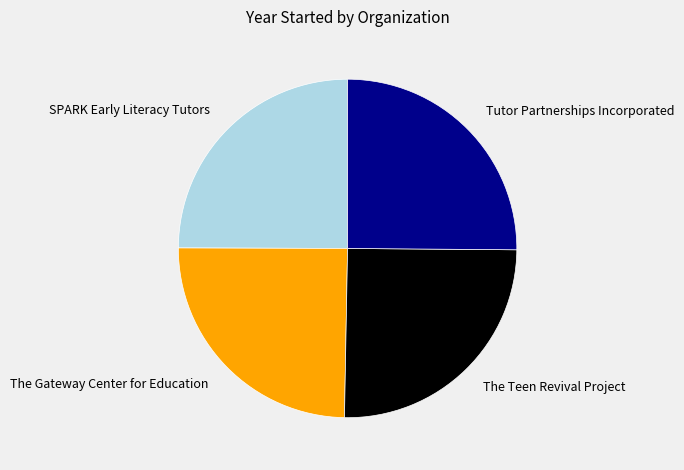

What is the ratio of the value at The Teen Revival Project to the value at Tutor Partnerships Incorporated?

1.0